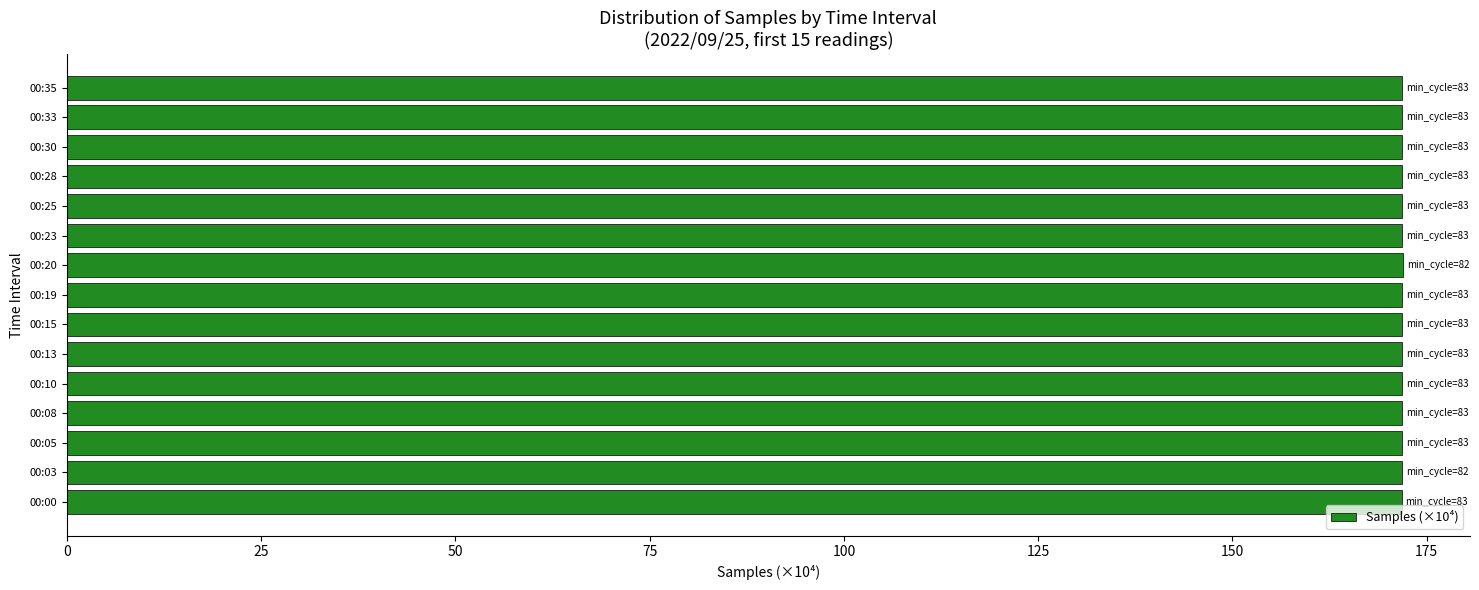

What is the minimum value shown in the chart?

171.8